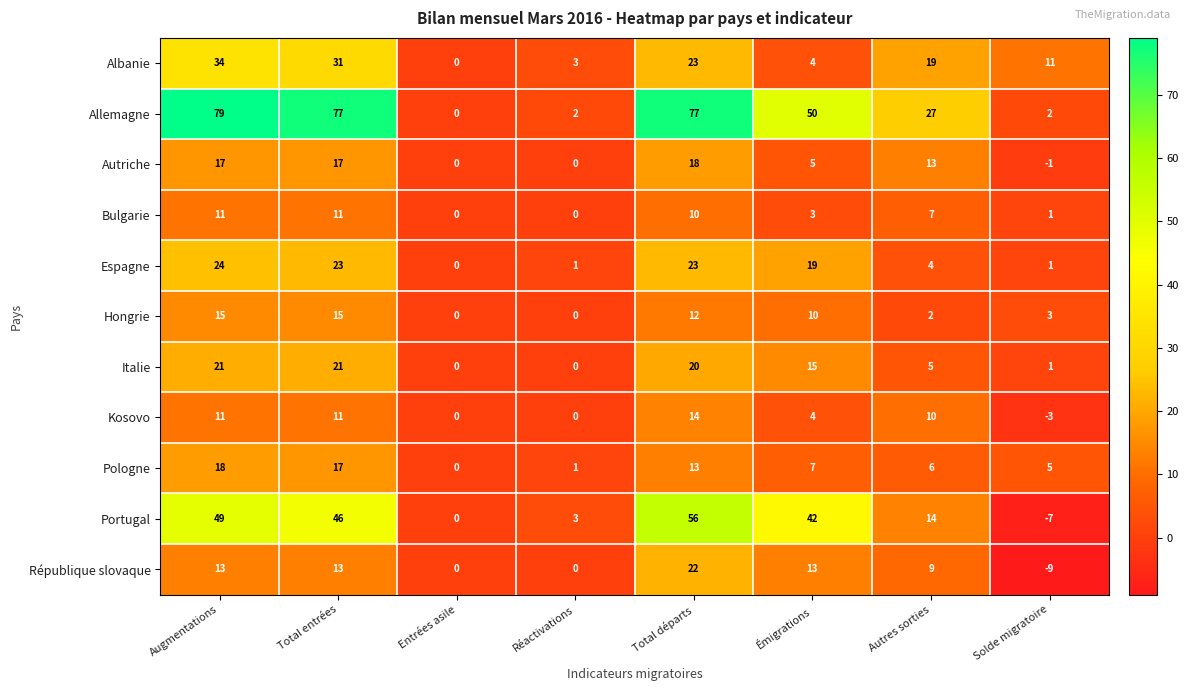

What is the sum of the Espagne values at Total départs and Autres sorties?

27